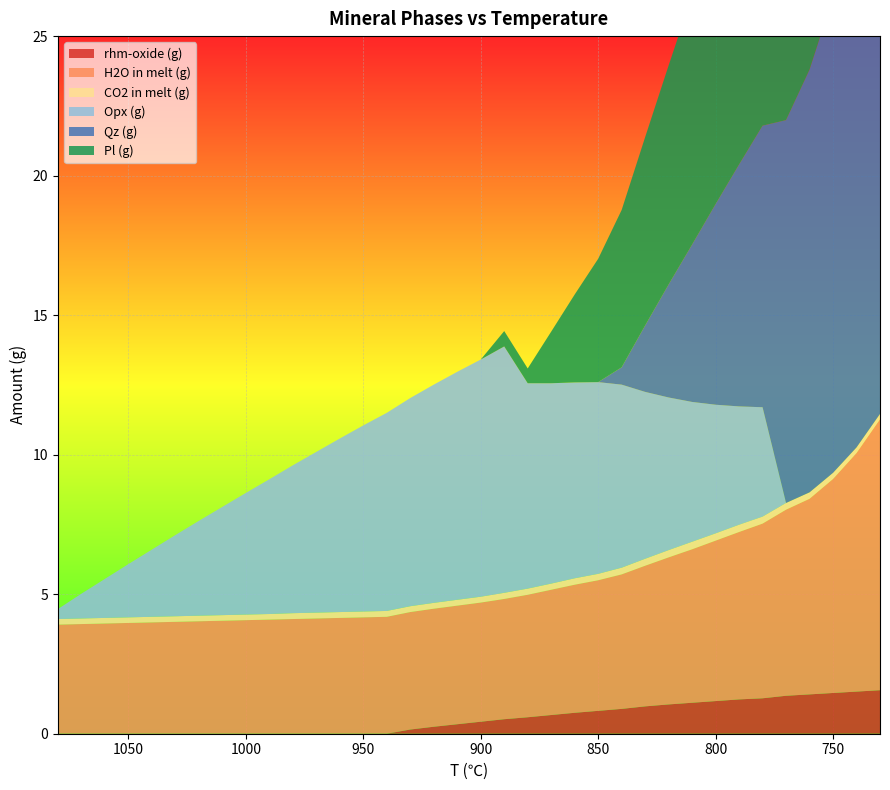

Reading left to right, extract all data points from this chart.

rhm-oxide (g): 1080=0.0	1070=0.0	1060=0.0	1050=0.0	1040=0.0	1030=0.0	1020=0.0	1010=0.0	1000=0.0	990=0.0	980=0.0	970=0.0	960=0.0	950=0.0	940=0.0	930=0.1	920=0.2	910=0.3	900=0.4	890=0.5	880=0.6	870=0.7	860=0.8	850=0.8	840=0.9	830=1.0	820=1.1	810=1.1	800=1.2	790=1.2	780=1.3	770=1.4	760=1.4	750=1.5	740=1.5	730=1.6
H2O in melt (g): 1080=3.9	1070=3.9	1060=4.0	1050=4.0	1040=4.0	1030=4.0	1020=4.0	1010=4.0	1000=4.1	990=4.1	980=4.1	970=4.1	960=4.2	950=4.2	940=4.2	930=4.2	920=4.2	910=4.2	900=4.3	890=4.3	880=4.4	870=4.5	860=4.6	850=4.7	840=4.8	830=5.0	820=5.3	810=5.5	800=5.8	790=6.0	780=6.3	770=6.7	760=7.0	750=7.7	740=8.6	730=9.7
CO2 in melt (g): 1080=0.2	1070=0.2	1060=0.2	1050=0.2	1040=0.2	1030=0.2	1020=0.2	1010=0.2	1000=0.2	990=0.2	980=0.2	970=0.2	960=0.2	950=0.2	940=0.2	930=0.2	920=0.2	910=0.2	900=0.2	890=0.2	880=0.2	870=0.2	860=0.2	850=0.2	840=0.2	830=0.2	820=0.3	810=0.3	800=0.3	790=0.3	780=0.2	770=0.2	760=0.2	750=0.2	740=0.2	730=0.2
Opx (g): 1080=0.4	1070=0.9	1060=1.4	1050=1.9	1040=2.4	1030=2.9	1020=3.4	1010=3.9	1000=4.4	990=4.8	980=5.3	970=5.8	960=6.2	950=6.7	940=7.1	930=7.5	920=7.8	910=8.2	900=8.5	890=8.8	880=7.4	870=7.2	860=7.0	850=6.9	840=6.6	830=6.0	820=5.5	810=5.0	800=4.6	790=4.2	780=3.9	770=0.0	760=0.0	750=0.0	740=0.0	730=0.0
Qz (g): 1080=0.0	1070=0.0	1060=0.0	1050=0.0	1040=0.0	1030=0.0	1020=0.0	1010=0.0	1000=0.0	990=0.0	980=0.0	970=0.0	960=0.0	950=0.0	940=0.0	930=0.0	920=0.0	910=0.0	900=0.0	890=0.0	880=0.0	870=0.0	860=0.0	850=0.0	840=0.6	830=2.4	820=4.0	810=5.6	800=7.2	790=8.7	780=10.1	770=13.7	760=15.2	750=17.1	740=19.1	730=21.3
Pl (g): 1080=0.0	1070=0.0	1060=0.0	1050=0.0	1040=0.0	1030=0.0	1020=0.0	1010=0.0	1000=0.0	990=0.0	980=0.0	970=0.0	960=0.0	950=0.0	940=0.0	930=0.0	920=0.0	910=0.0	900=0.0	890=0.6	880=0.5	870=1.9	860=3.1	850=4.4	840=5.6	830=6.8	820=7.8	810=8.9	800=10.0	790=11.1	780=12.2	770=12.0	760=13.6	750=14.3	740=14.9	730=15.6